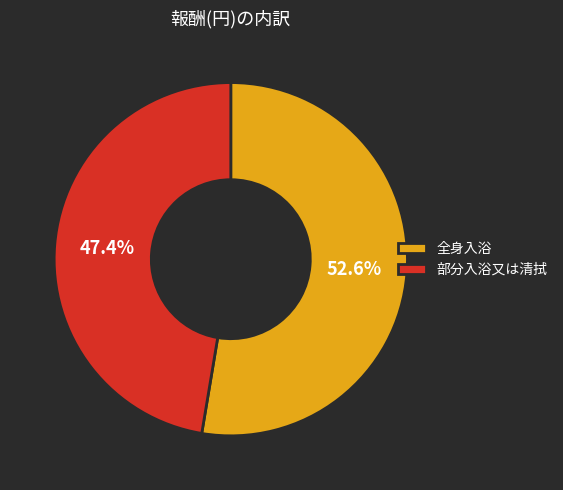

Is the sum of 部分入浴又は清拭 and 全身入浴 greater than half?

Yes